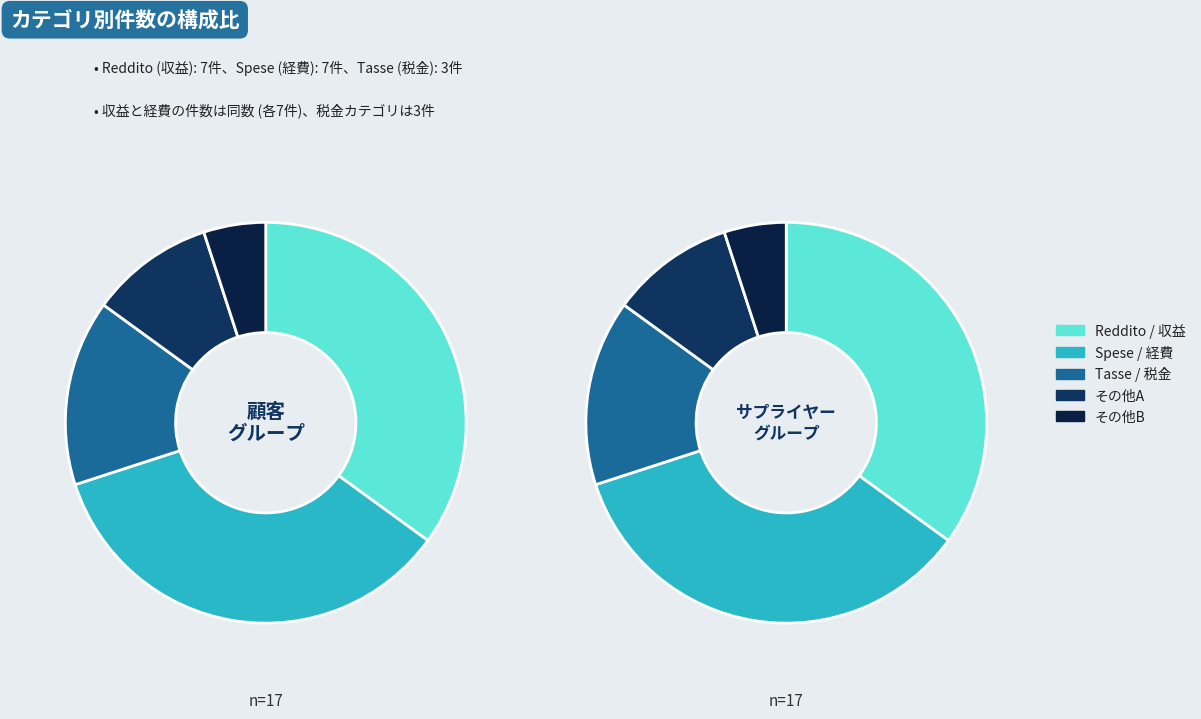

True or false: Spese accounts for 49% of the total.

False